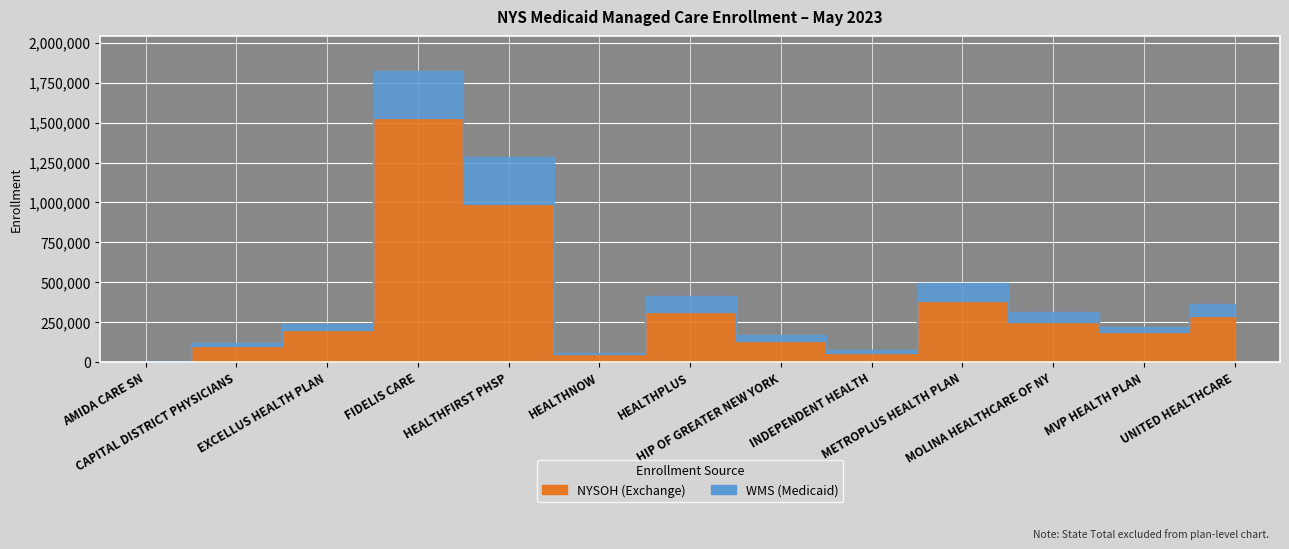

How many interior local peaks does the NYSOH series have?

3